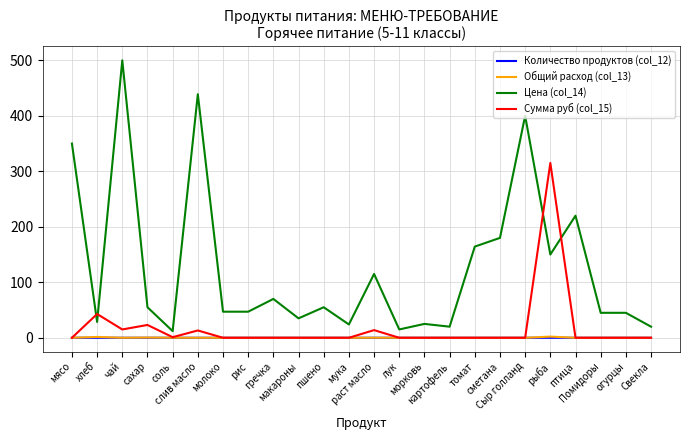

What are all the series names shown in the legend?

Количество продуктов (col_12), Общий расход (col_13), Цена (col_14), Сумма руб (col_15)